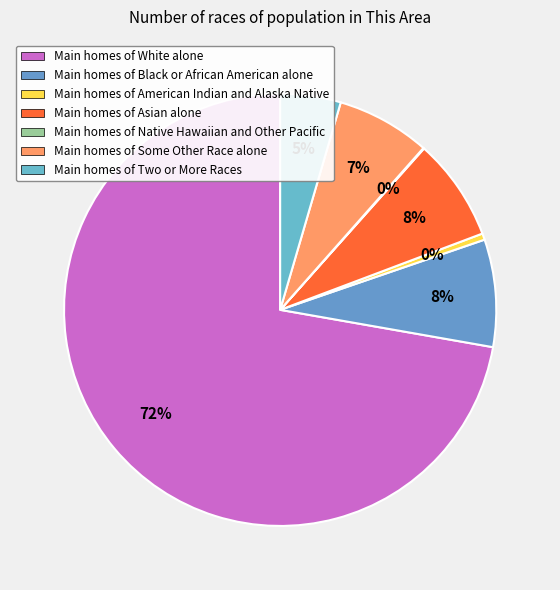

Which category accounts for the majority?

White alone